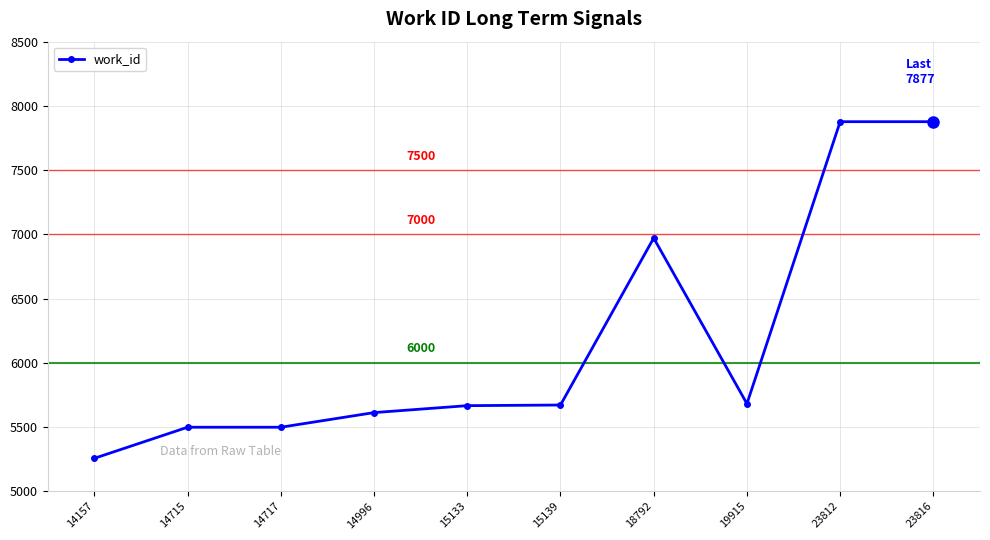

The chart shows a value of 3204 at 15139. True or false?

False